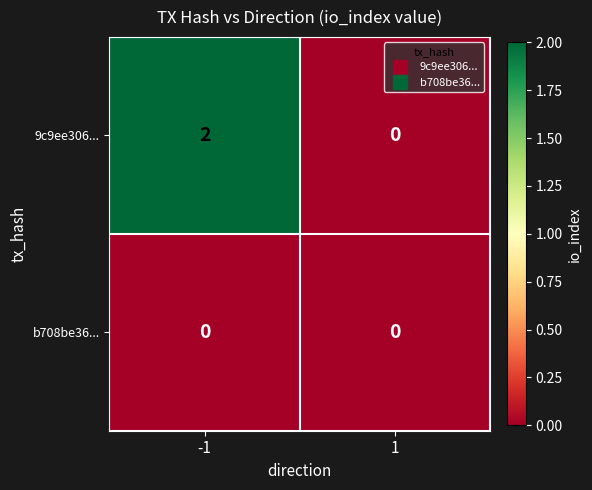

Rank the series by their maximum value, from lowest to highest.

b708be36..., 9c9ee306...